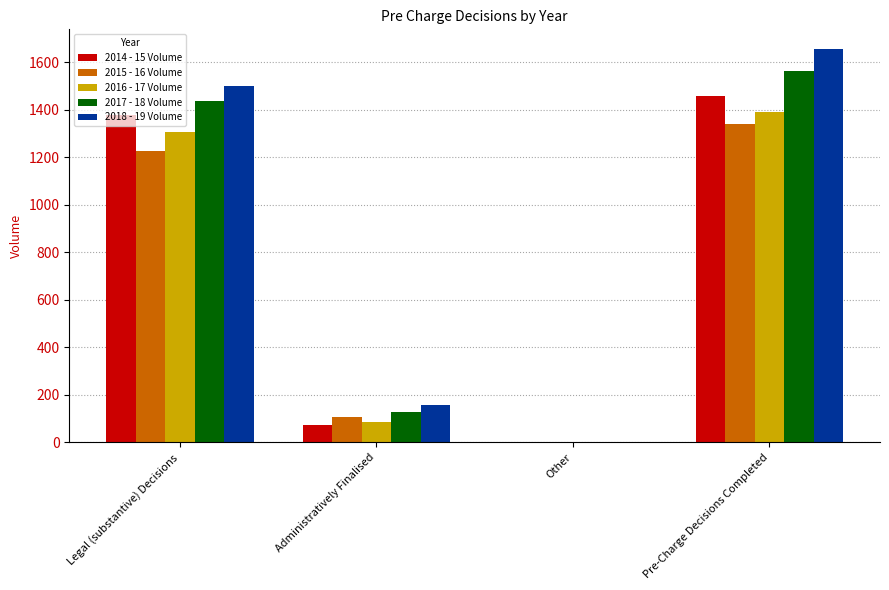

Is it true that 2018 - 19 Volume equals -602 at Other?

False